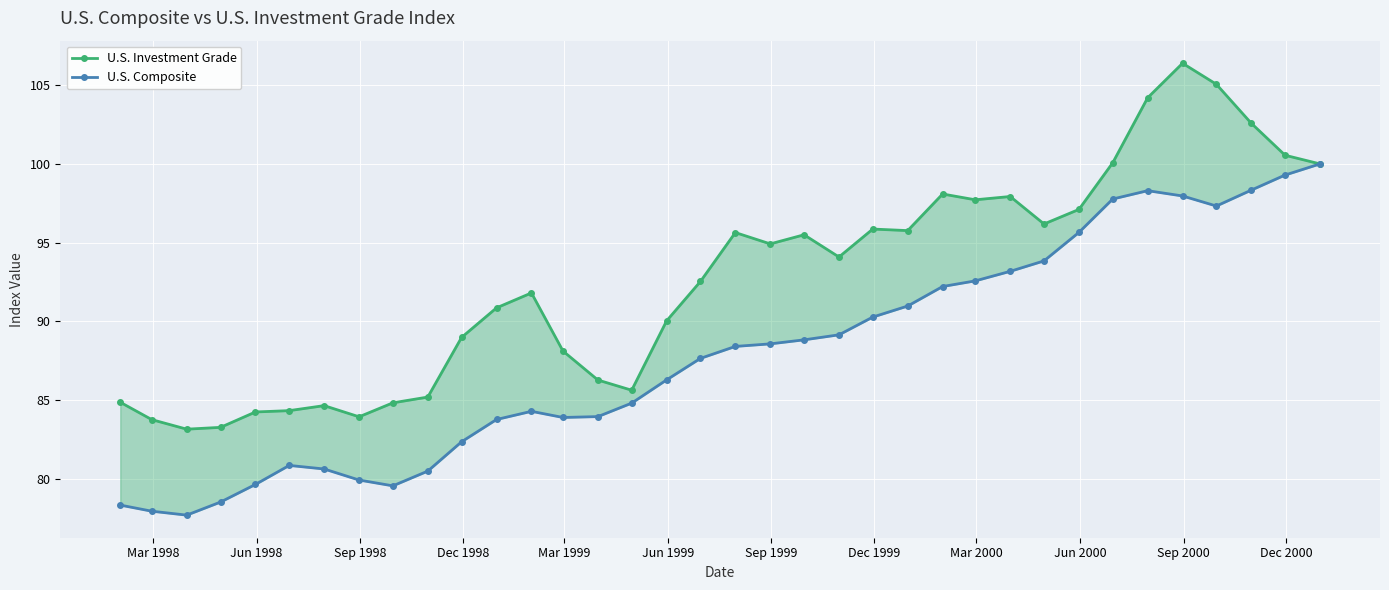

What is the sum of all U.S. Investment Grade values?

3334.3